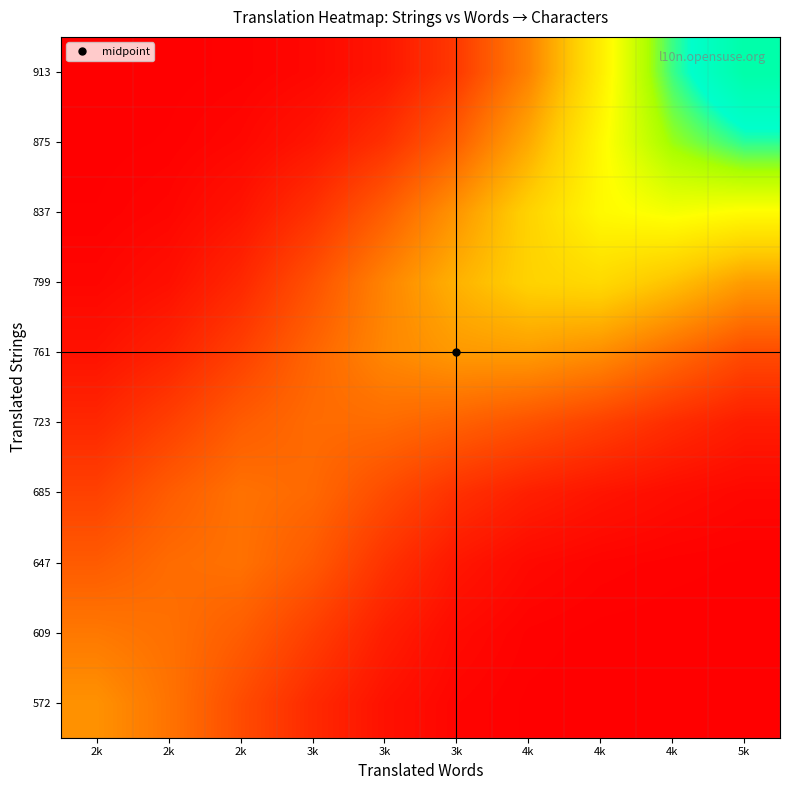

What is the smallest value displayed?

0.4